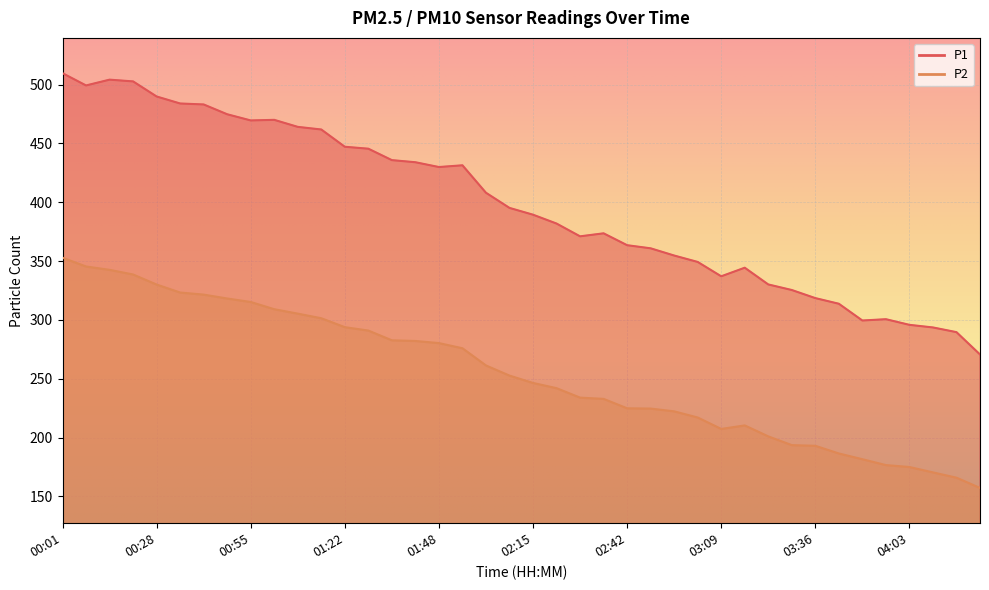

Count the number of data series in this chart.

2